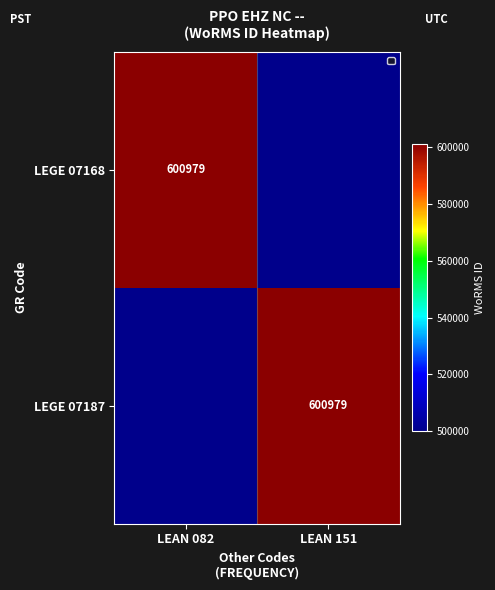

The LEGE 07187 series shows 600979 at LEAN 151. True or false?

True